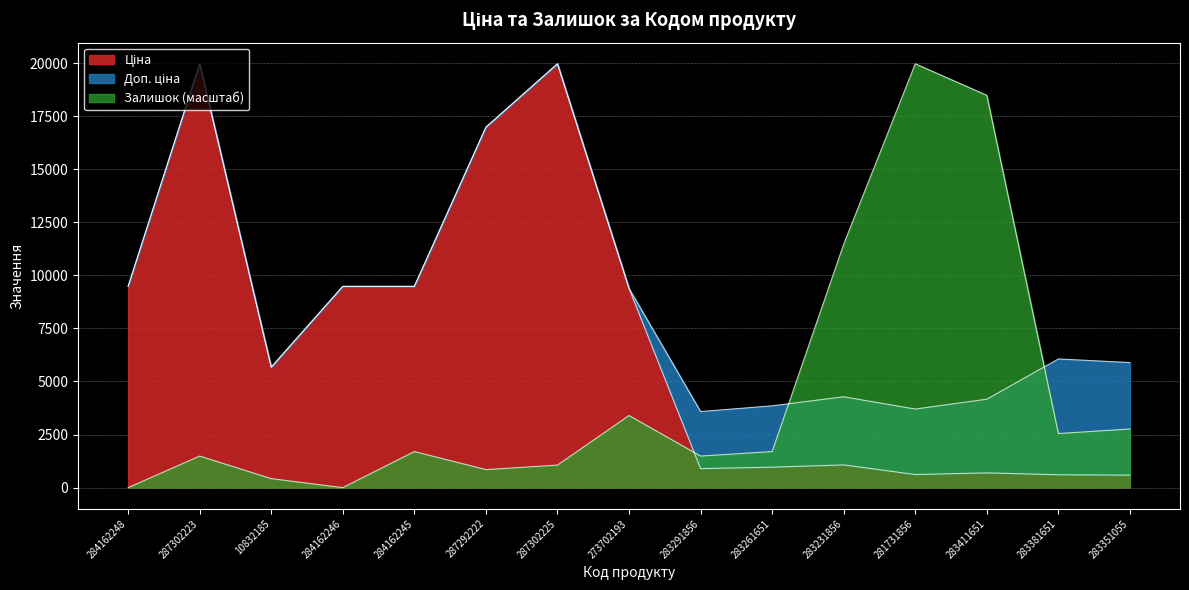

What is the label of the 10th point from the left?

283261651